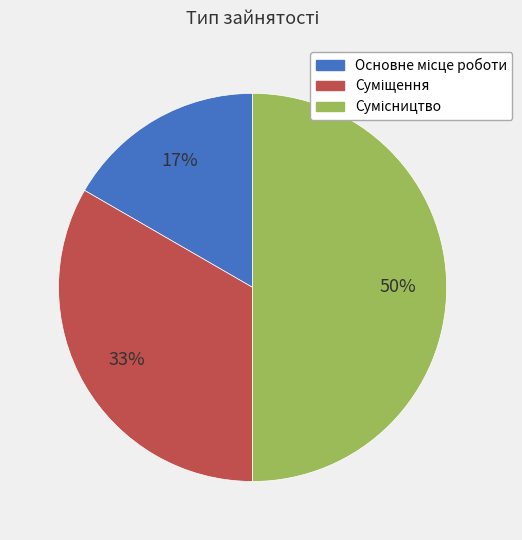

To the nearest percent, what is the average slice percentage?

33%